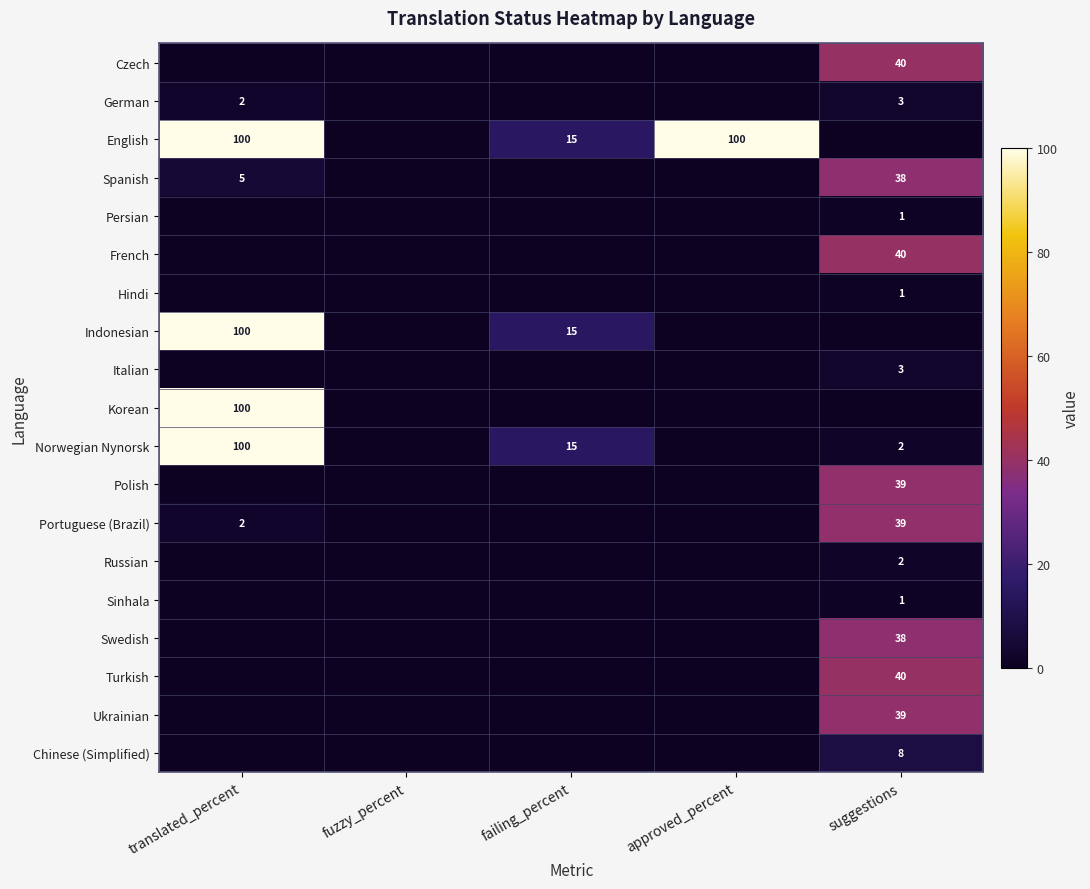

Is it true that Ukrainian equals 39 at suggestions?

True